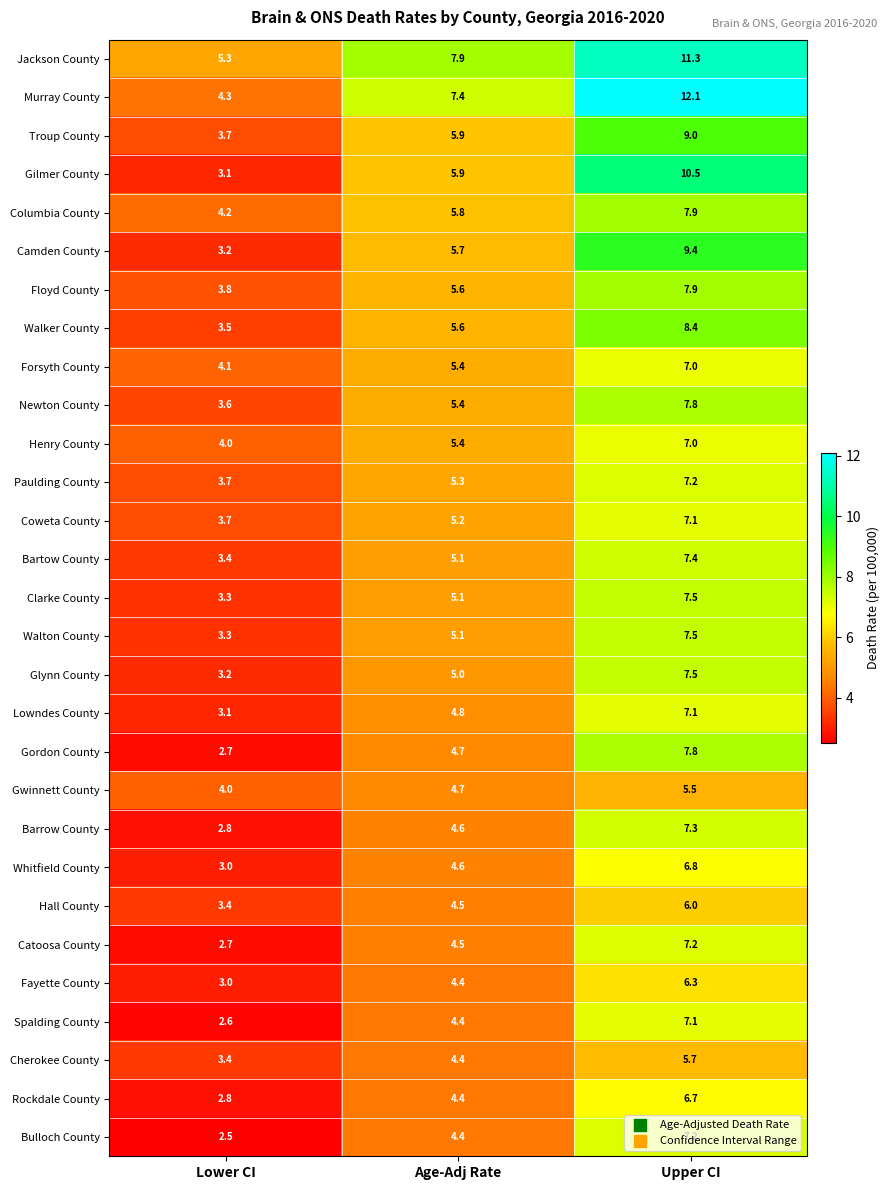

Which series has the largest total across all categories?

Jackson County